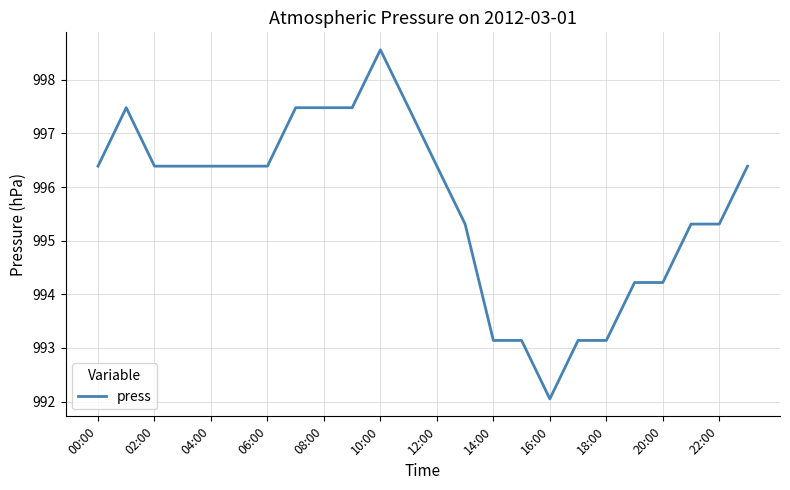

What is the maximum value shown in the chart?

998.6